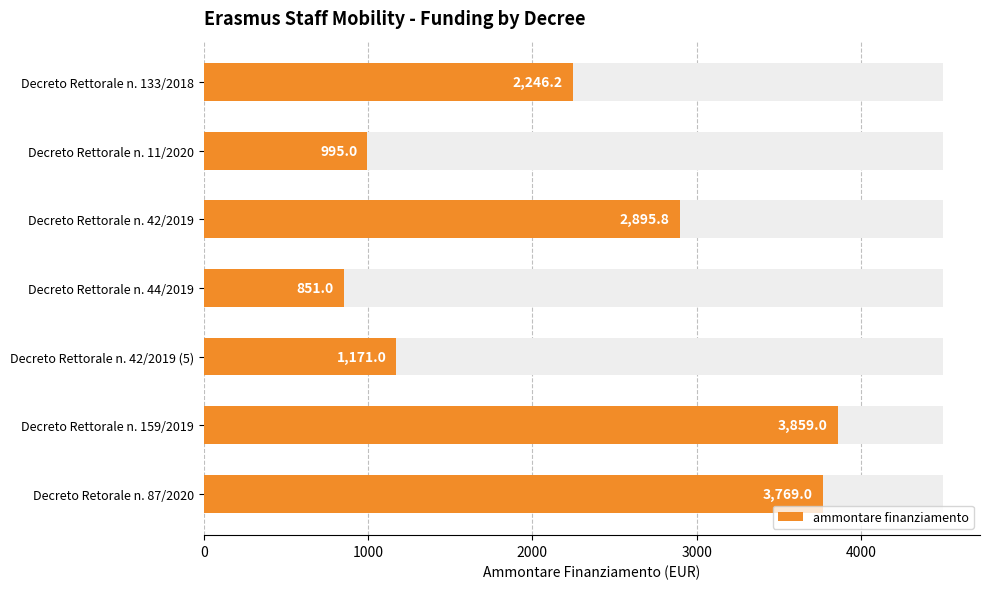

What is the difference between the maximum and minimum values?

3008.0